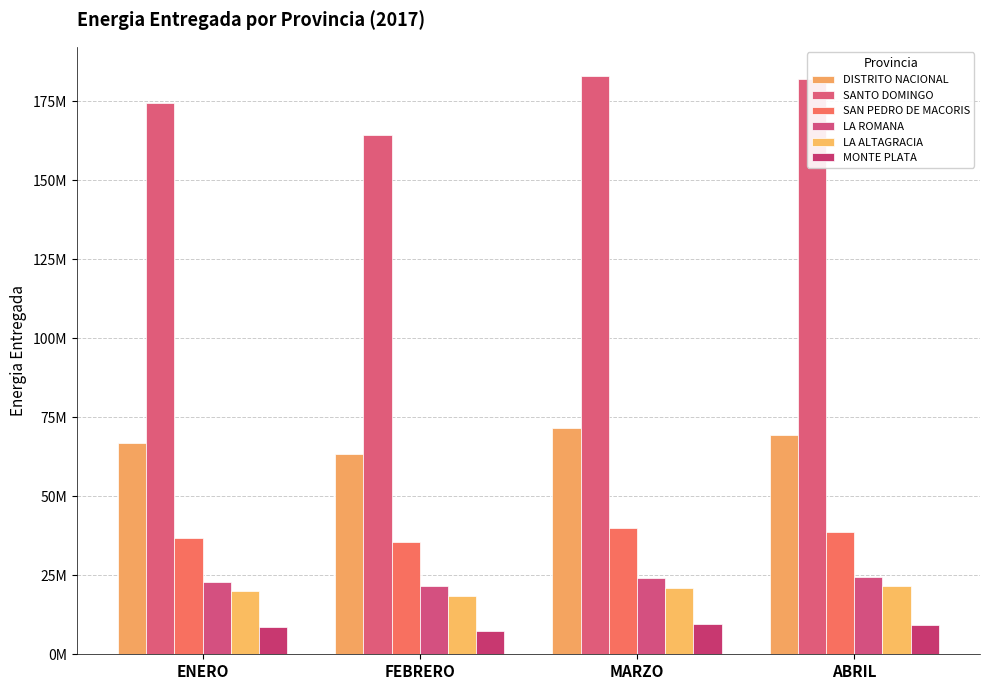

Read the SANTO DOMINGO value at MARZO.

183001930.7